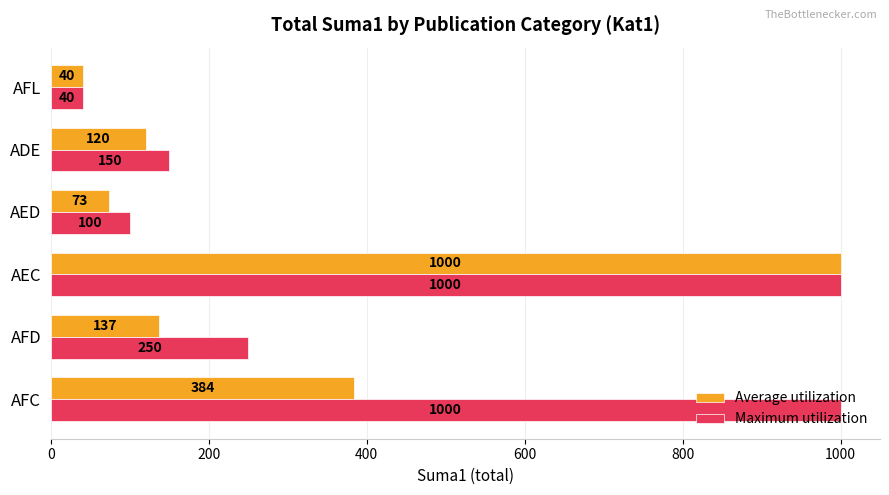

Is the value of Average utilization at ADE greater than the value of Maximum utilization at AEC?

No